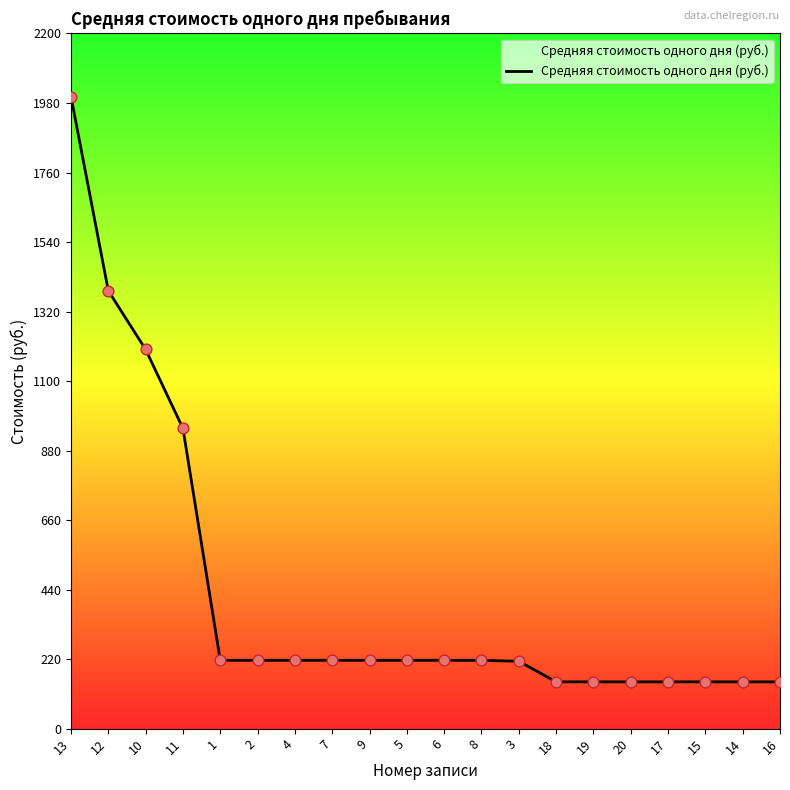

What is the change in value from 8 to 20?

-68.0